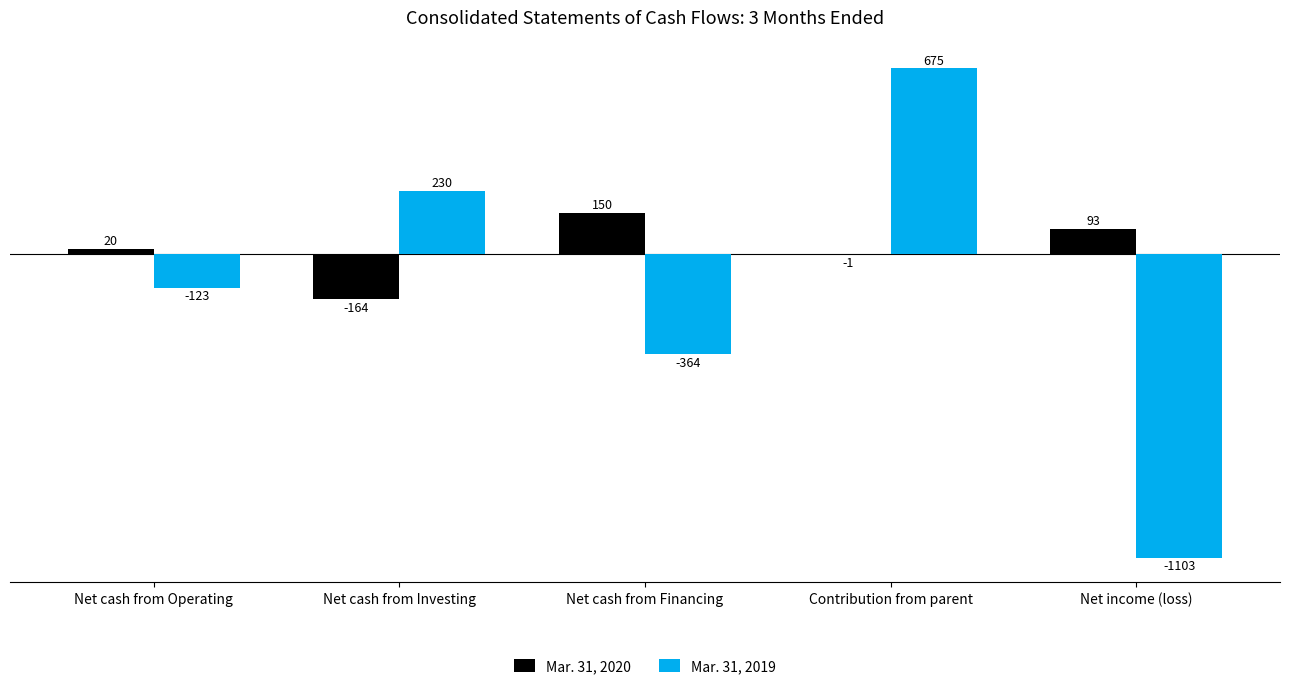

The Mar. 31, 2019 series shows -1782 at Net income (loss). True or false?

False